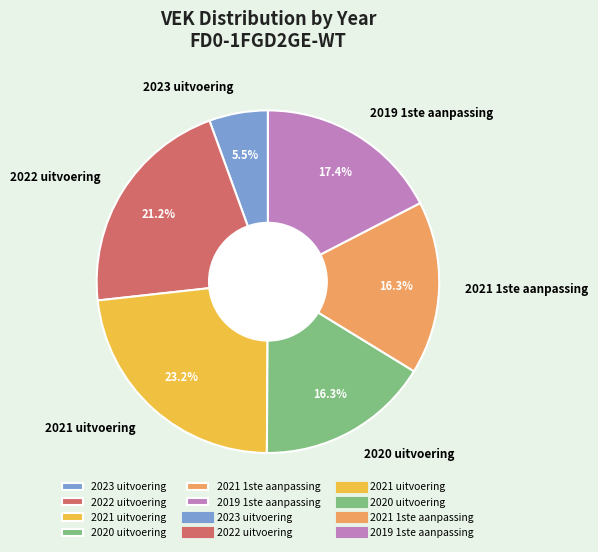

How many slices are in this pie chart?

6